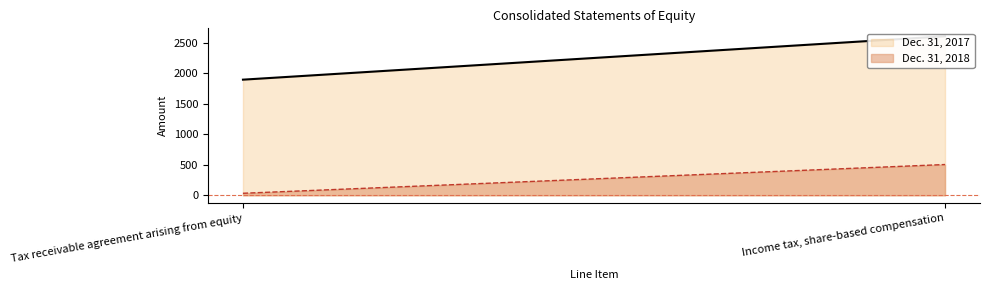

Between Tax receivable agreement arising from equity and Income tax, share-based compensation, which is larger?

Income tax, share-based compensation